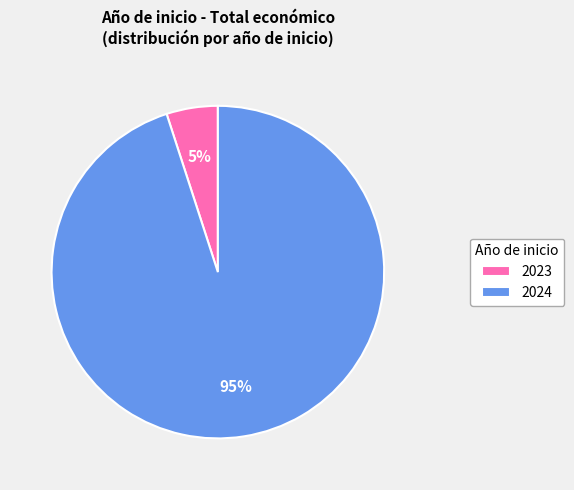

Between 2024 and 2023, which is larger?

2024